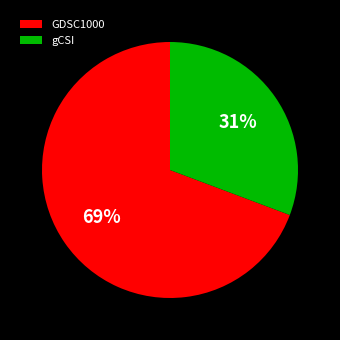

Count the number of slices in the pie.

2